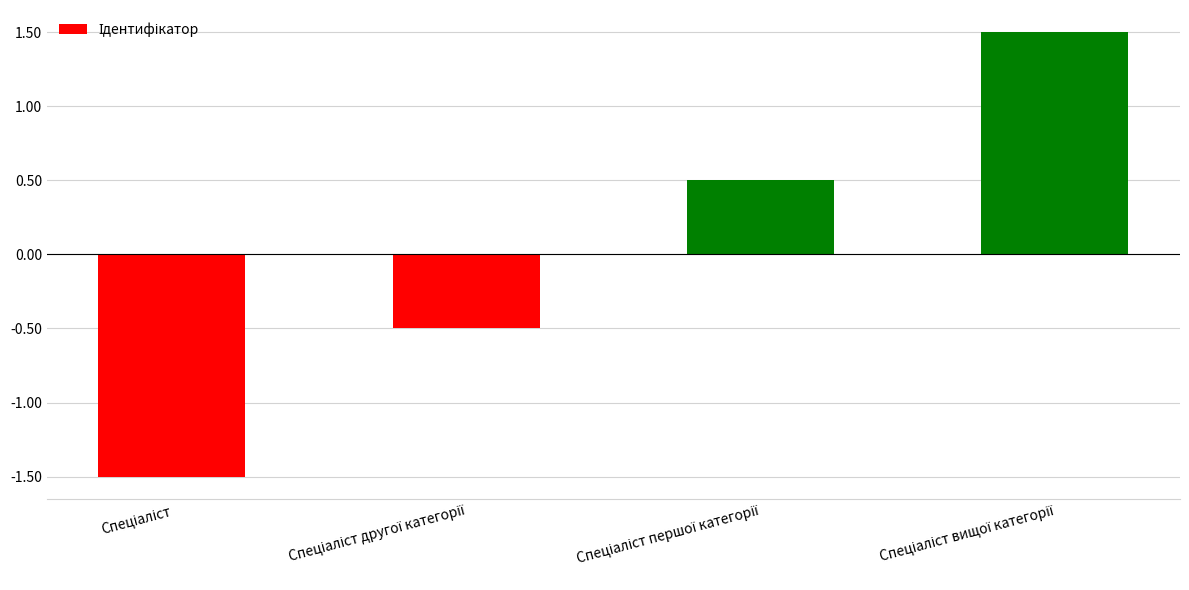

What is the value of the 3rd bar from the left?

0.5